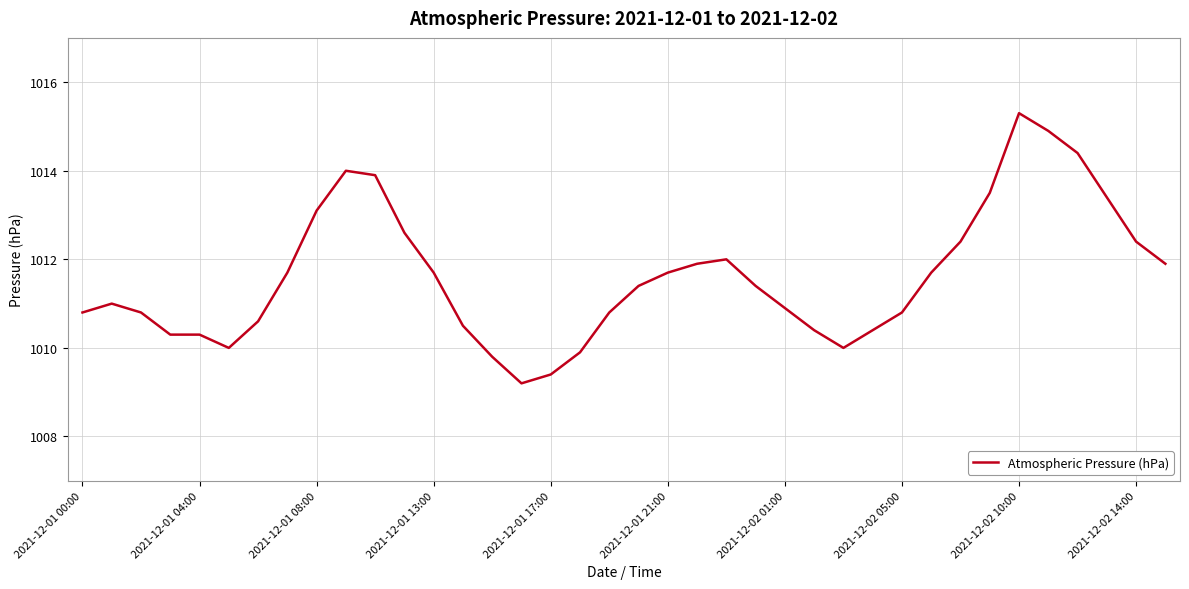

Reading left to right, what are all the values shown in this chart?

1010.8	1011.0	1010.8	1010.3	1010.3	1010.0	1010.6	1011.7	1013.1	1014.0	1013.9	1012.6	1011.7	1010.5	1009.8	1009.2	1009.4	1009.9	1010.8	1011.4	1011.7	1011.9	1012.0	1011.4	1010.9	1010.4	1010.0	1010.4	1010.8	1011.7	1012.4	1013.5	1015.3	1014.9	1014.4	1013.4	1012.4	1011.9